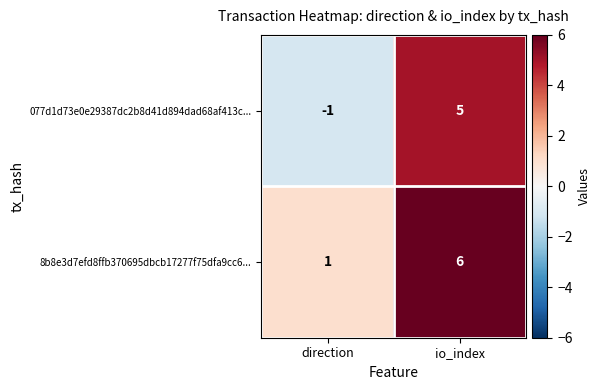

At how many categories does at least one series exceed 5?

1